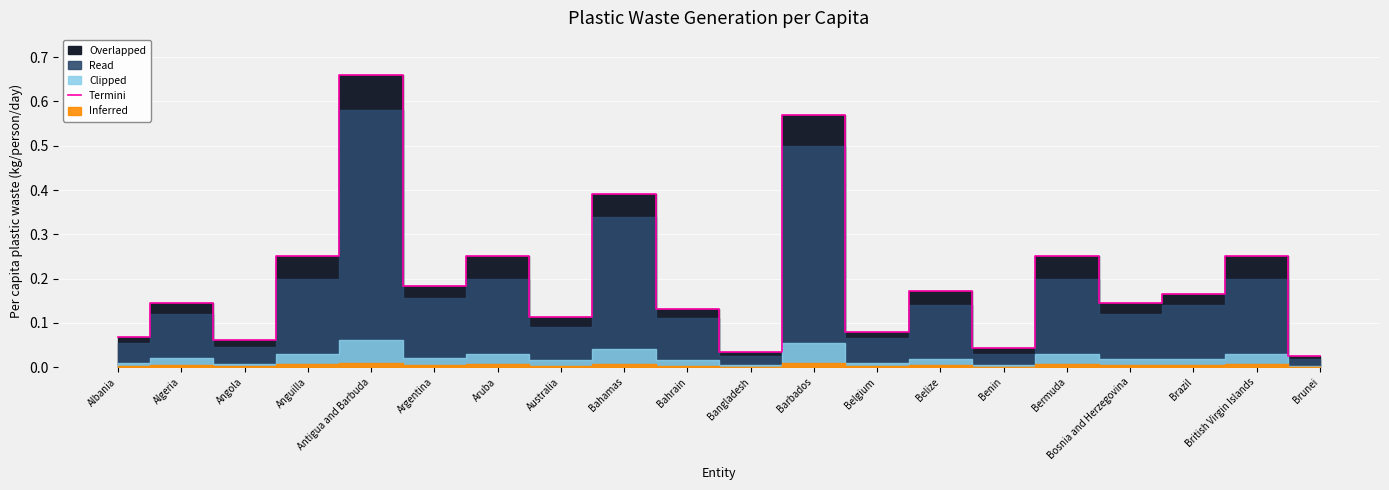

The value at Aruba is 0.3. True or false?

True